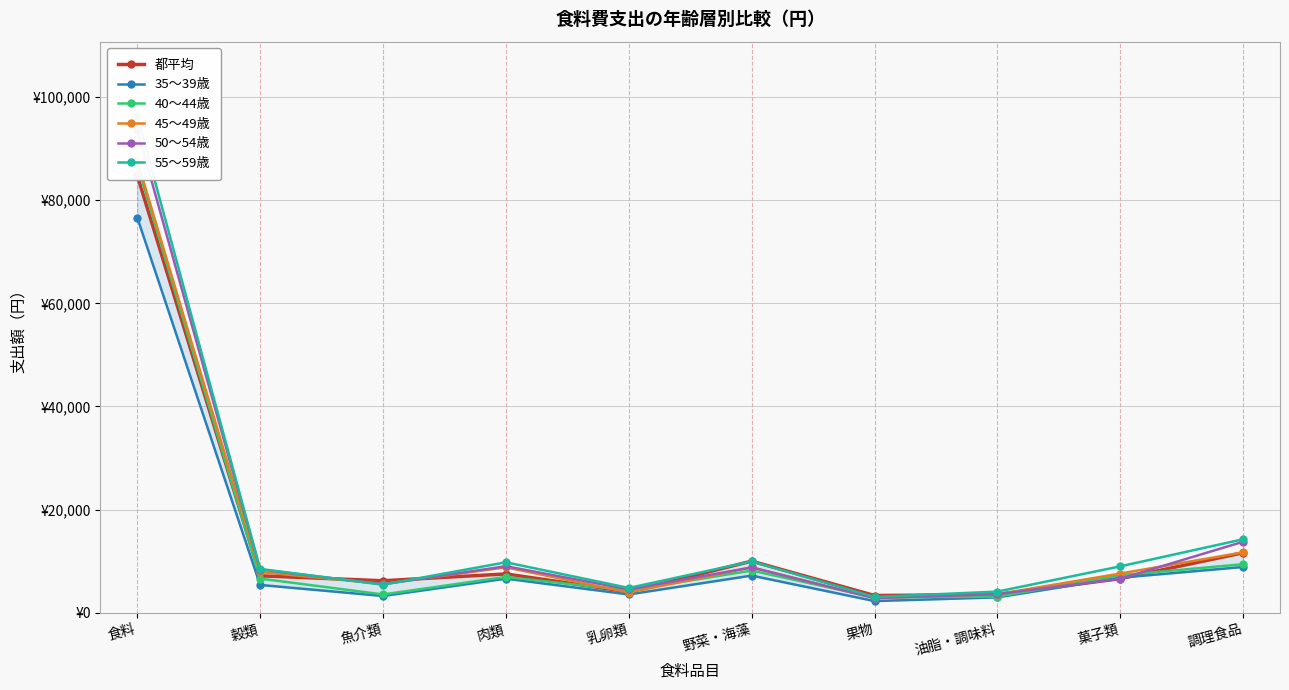

What is the lowest value of the 40～44歳 series?

2952